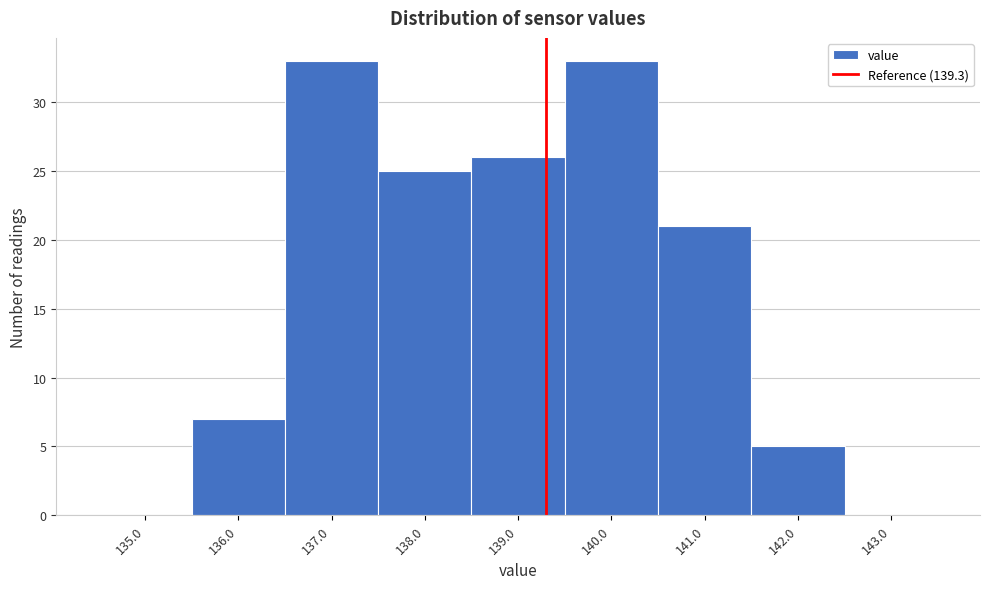

Reading left to right, list every bar in this chart as the range it spans on the x-axis followed by its height. The values are not printed on the chart, so give them approximately, as read against the axis.

134.5 to 135.5: 0
135.5 to 136.5: 7
136.5 to 137.5: 33
137.5 to 138.5: 25
138.5 to 139.5: 26
139.5 to 140.5: 33
140.5 to 141.5: 21
141.5 to 142.5: 5
142.5 to 143.5: 0